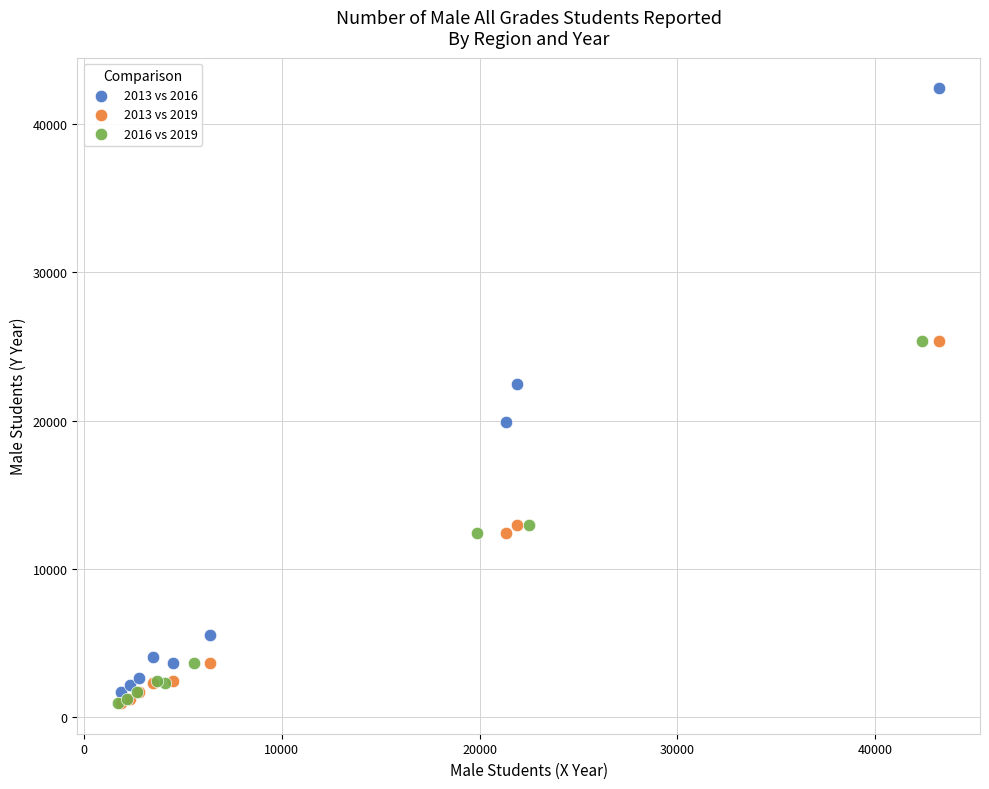

Which series has the largest Y range (max minus min)?

2013 vs 2016